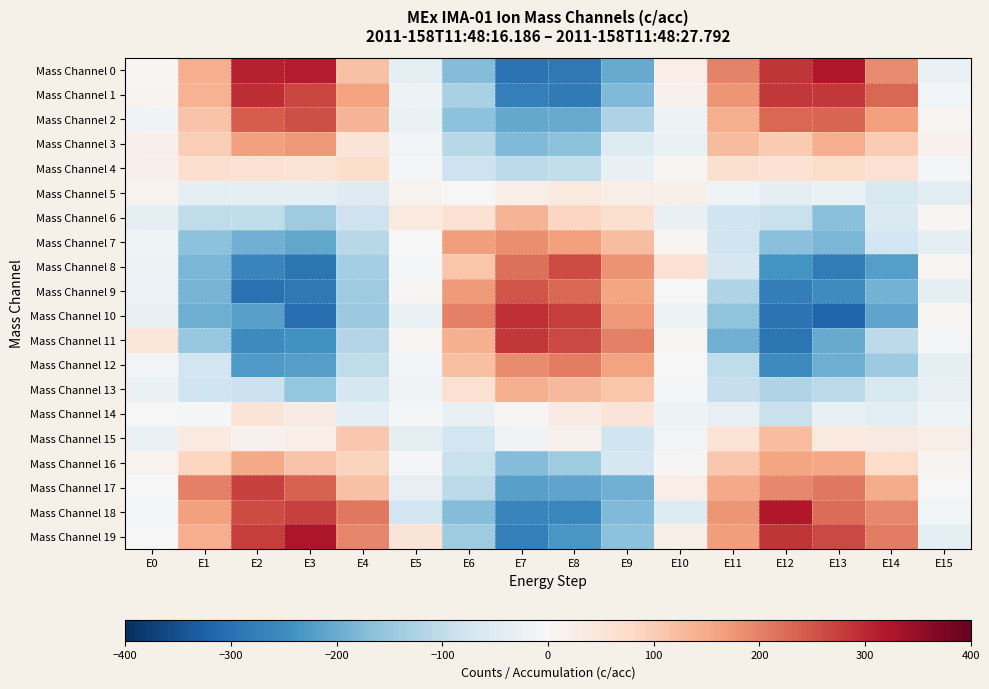

Reading left to right, list all the values displayed in this chart.

Mass Channel 0: E0=9.1	E1=145.1	E2=307.8	E3=313.5	E4=117.8	E5=-39.1	E6=-172.5	E7=-294.8	E8=-285.8	E9=-201.9	E10=26.4	E11=199.7	E12=287.3	E13=319.1	E14=190.4	E15=-25.8
Mass Channel 1: E0=11.1	E1=138.0	E2=296.2	E3=268.4	E4=161.2	E5=-20.4	E6=-130.1	E7=-274.5	E8=-282.7	E9=-177.3	E10=16.0	E11=177.7	E12=282.2	E13=282.8	E14=231.0	E15=-12.2
Mass Channel 2: E0=-15.4	E1=114.7	E2=243.6	E3=259.0	E4=135.7	E5=-25.2	E6=-163.9	E7=-205.6	E8=-202.9	E9=-122.9	E10=-20.0	E11=146.1	E12=228.7	E13=231.7	E14=165.3	E15=6.7
Mass Channel 3: E0=20.4	E1=98.5	E2=164.7	E3=175.0	E4=52.7	E5=-9.6	E6=-110.6	E7=-175.2	E8=-164.3	E9=-51.6	E10=-26.0	E11=125.5	E12=105.6	E13=146.0	E14=101.3	E15=17.6
Mass Channel 4: E0=21.3	E1=67.1	E2=59.6	E3=56.2	E4=69.0	E5=-5.7	E6=-81.6	E7=-104.0	E8=-97.6	E9=-28.4	E10=4.3	E11=64.0	E12=57.2	E13=74.8	E14=62.1	E15=-9.3
Mass Channel 5: E0=13.7	E1=-34.4	E2=-34.5	E3=-35.0	E4=-50.4	E5=14.6	E6=0.5	E7=23.9	E8=38.0	E9=28.0	E10=20.0	E11=-17.5	E12=-36.3	E13=-26.0	E14=-65.2	E15=-43.4
Mass Channel 6: E0=-39.7	E1=-100.8	E2=-102.6	E3=-141.8	E4=-82.2	E5=39.0	E6=60.1	E7=136.7	E8=86.6	E9=64.7	E10=-28.5	E11=-81.0	E12=-89.4	E13=-166.4	E14=-57.8	E15=7.1
Mass Channel 7: E0=-17.8	E1=-162.8	E2=-191.1	E3=-209.1	E4=-112.4	E5=0.7	E6=167.5	E7=186.1	E8=162.5	E9=124.8	E10=6.6	E11=-78.7	E12=-168.2	E13=-182.5	E14=-75.5	E15=-35.7
Mass Channel 8: E0=-19.2	E1=-182.9	E2=-262.6	E3=-292.2	E4=-136.0	E5=-6.7	E6=111.0	E7=220.5	E8=260.3	E9=180.2	E10=59.9	E11=-67.7	E12=-238.5	E13=-280.6	E14=-219.0	E15=8.0
Mass Channel 9: E0=-24.4	E1=-186.4	E2=-299.8	E3=-285.6	E4=-142.0	E5=4.7	E6=169.2	E7=250.4	E8=231.2	E9=159.3	E10=-1.6	E11=-120.9	E12=-277.5	E13=-251.9	E14=-188.9	E15=-35.5
Mass Channel 10: E0=-29.0	E1=-195.7	E2=-217.6	E3=-306.1	E4=-148.8	E5=-27.1	E6=201.9	E7=293.0	E8=276.7	E9=172.7	E10=-19.6	E11=-160.5	E12=-295.1	E13=-318.2	E14=-212.3	E15=5.2
Mass Channel 11: E0=47.4	E1=-150.3	E2=-254.5	E3=-242.4	E4=-115.9	E5=6.6	E6=142.8	E7=284.1	E8=263.8	E9=201.2	E10=5.5	E11=-191.8	E12=-292.0	E13=-201.4	E14=-103.4	E15=-5.4
Mass Channel 12: E0=-11.5	E1=-75.6	E2=-226.5	E3=-220.1	E4=-100.1	E5=-11.8	E6=119.3	E7=188.3	E8=203.4	E9=161.7	E10=2.7	E11=-100.1	E12=-254.7	E13=-194.7	E14=-144.7	E15=-36.6
Mass Channel 13: E0=-26.3	E1=-80.9	E2=-87.1	E3=-154.4	E4=-69.9	E5=-14.5	E6=61.0	E7=144.7	E8=130.8	E9=111.0	E10=-4.6	E11=-91.7	E12=-121.3	E13=-107.3	E14=-65.5	E15=-32.5
Mass Channel 14: E0=2.7	E1=-7.7	E2=52.0	E3=32.7	E4=-40.2	E5=-8.6	E6=-29.3	E7=5.8	E8=33.0	E9=50.7	E10=-21.9	E11=-34.2	E12=-88.0	E13=-28.4	E14=-46.4	E15=-15.9
Mass Channel 15: E0=-26.3	E1=40.5	E2=17.3	E3=26.0	E4=107.2	E5=-38.6	E6=-76.2	E7=-14.9	E8=17.1	E9=-78.4	E10=-11.0	E11=53.5	E12=121.9	E13=40.4	E14=35.9	E15=23.3
Mass Channel 16: E0=13.0	E1=85.2	E2=152.0	E3=114.8	E4=89.3	E5=-8.0	E6=-89.5	E7=-172.7	E8=-141.9	E9=-66.1	E10=4.7	E11=107.0	E12=157.6	E13=156.1	E14=74.8	E15=9.5
Mass Channel 17: E0=-2.9	E1=201.9	E2=272.4	E3=236.7	E4=116.3	E5=-33.4	E6=-103.4	E7=-217.3	E8=-210.8	E9=-191.5	E10=27.8	E11=152.8	E12=191.8	E13=211.0	E14=147.1	E15=1.6
Mass Channel 18: E0=-8.8	E1=163.7	E2=262.3	E3=274.4	E4=210.9	E5=-77.0	E6=-173.9	E7=-264.6	E8=-261.0	E9=-177.9	E10=-52.7	E11=176.6	E12=321.7	E13=223.8	E14=192.7	E15=-9.9
Mass Channel 19: E0=-1.8	E1=144.7	E2=275.3	E3=324.3	E4=193.8	E5=52.0	E6=-141.0	E7=-272.1	E8=-233.0	E9=-163.2	E10=24.8	E11=167.4	E12=287.3	E13=264.4	E14=206.0	E15=-35.3